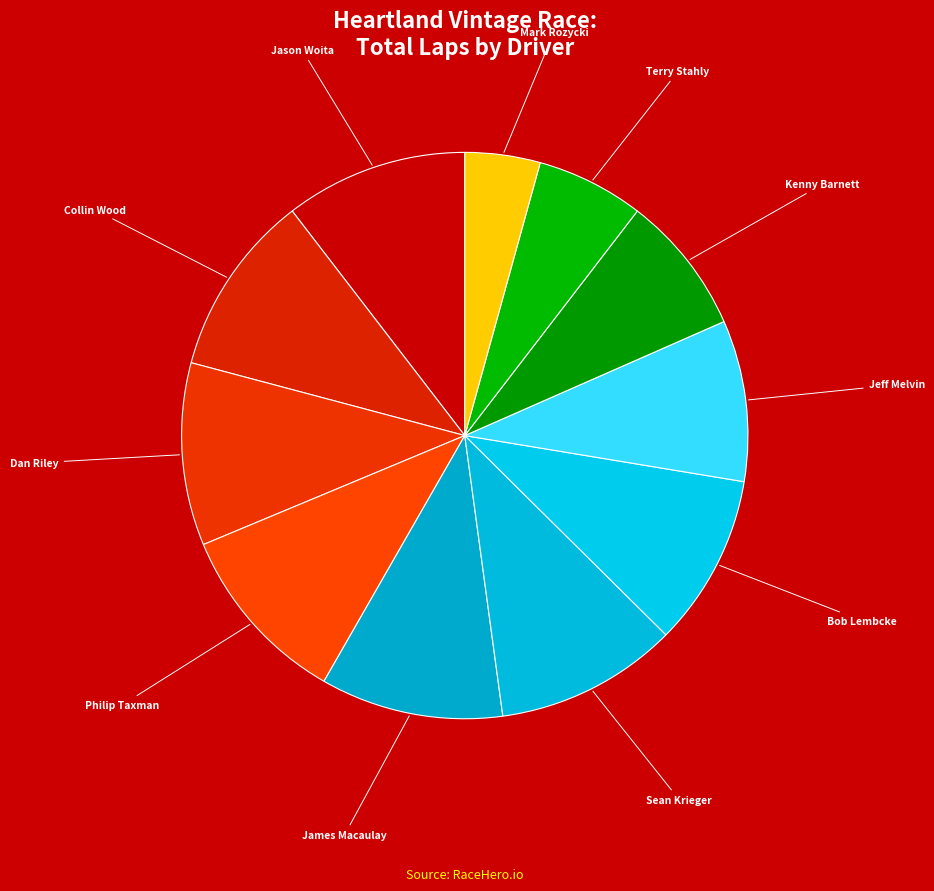

How many slices are in this pie chart?

11